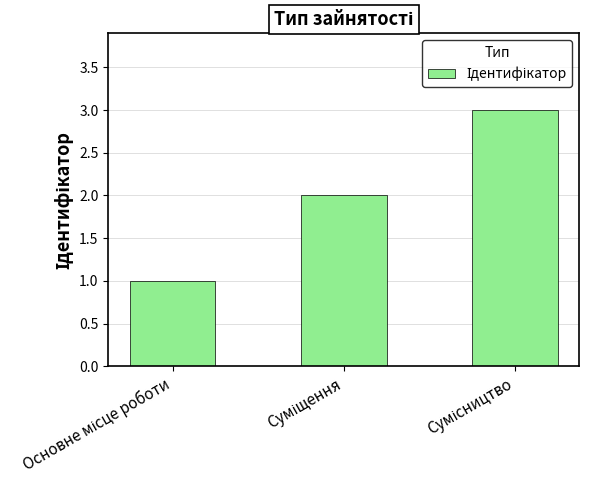

What is the sum of all values?

6